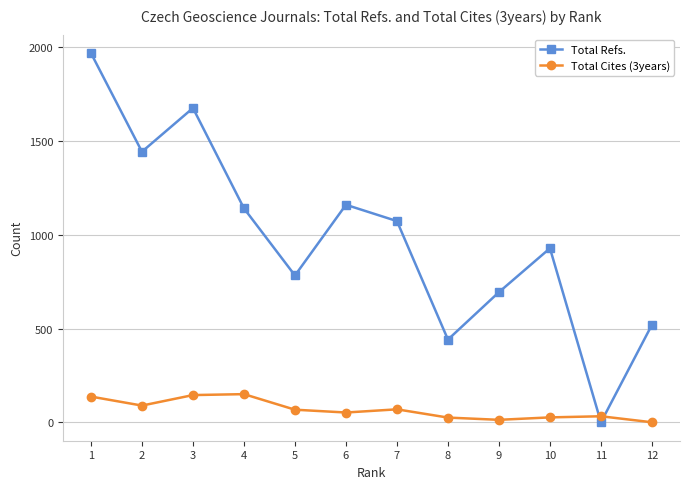

What is the maximum value shown in the chart?

1969